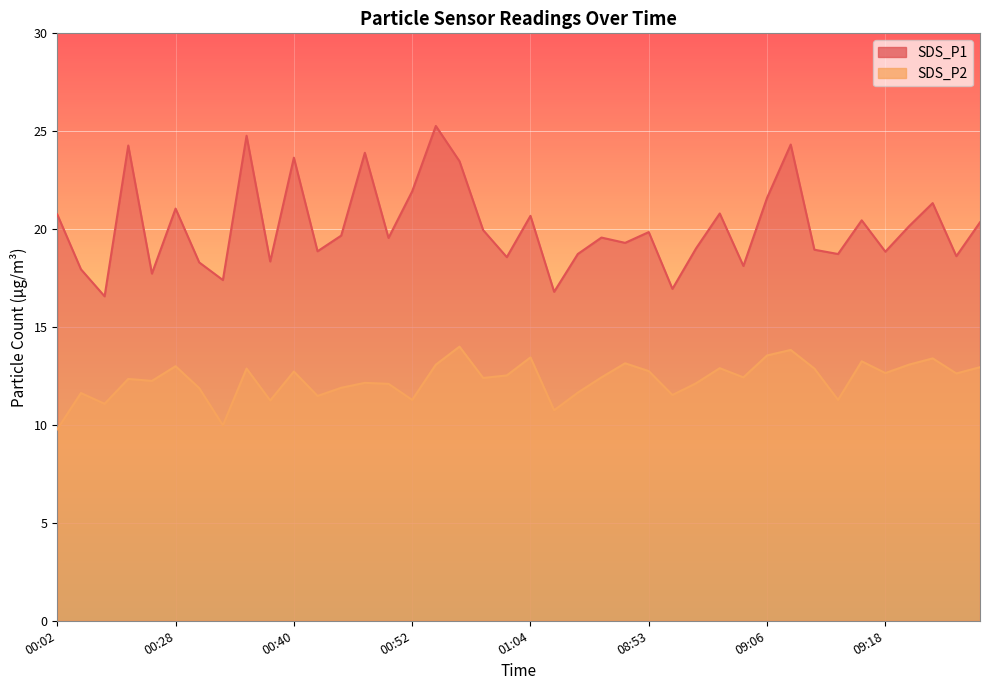

Reading left to right, list all the values displayed in this chart.

SDS_P1: 20.8	17.9	16.6	24.3	17.7	21.1	18.3	17.4	24.8	18.4	23.6	18.9	19.7	23.9	19.6	21.9	25.3	23.5	19.9	18.6	20.7	16.8	18.7	19.6	19.3	19.9	16.9	19.0	20.8	18.1	21.6	24.3	18.9	18.7	20.4	18.9	20.1	21.3	18.6	20.4
SDS_P2: 9.8	11.6	11.1	12.3	12.2	13.0	11.9	10.0	12.9	11.2	12.7	11.5	11.9	12.2	12.1	11.3	13.1	14.0	12.4	12.5	13.4	10.8	11.7	12.4	13.2	12.8	11.5	12.1	12.9	12.4	13.6	13.8	12.9	11.3	13.2	12.7	13.1	13.4	12.6	12.9